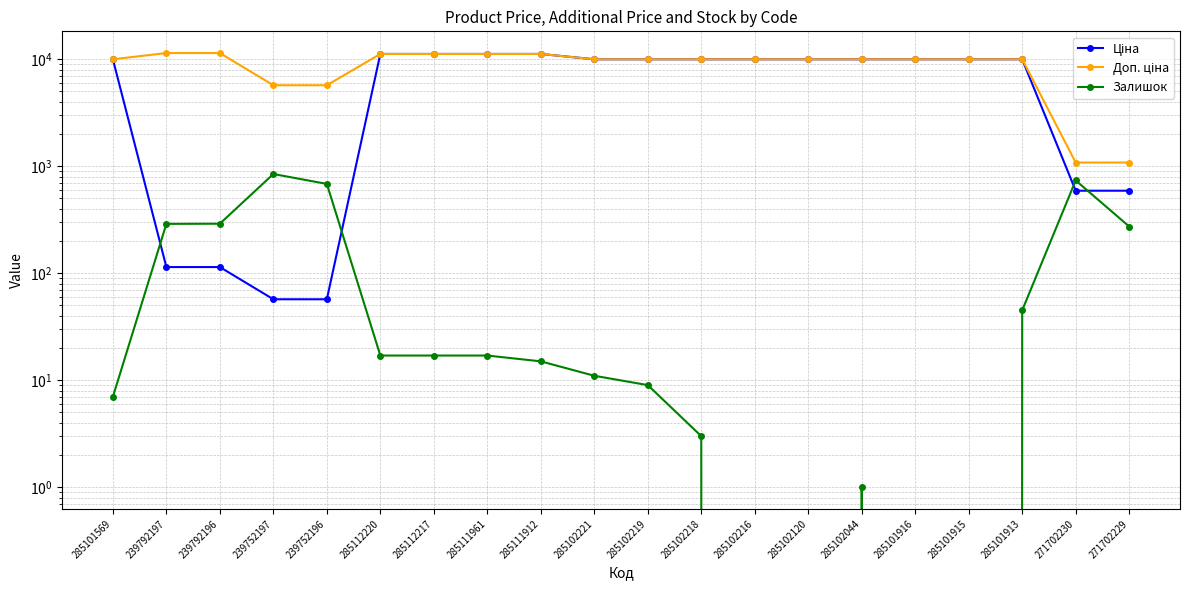

The Ціна series shows 9975.0 at 285101569. True or false?

True